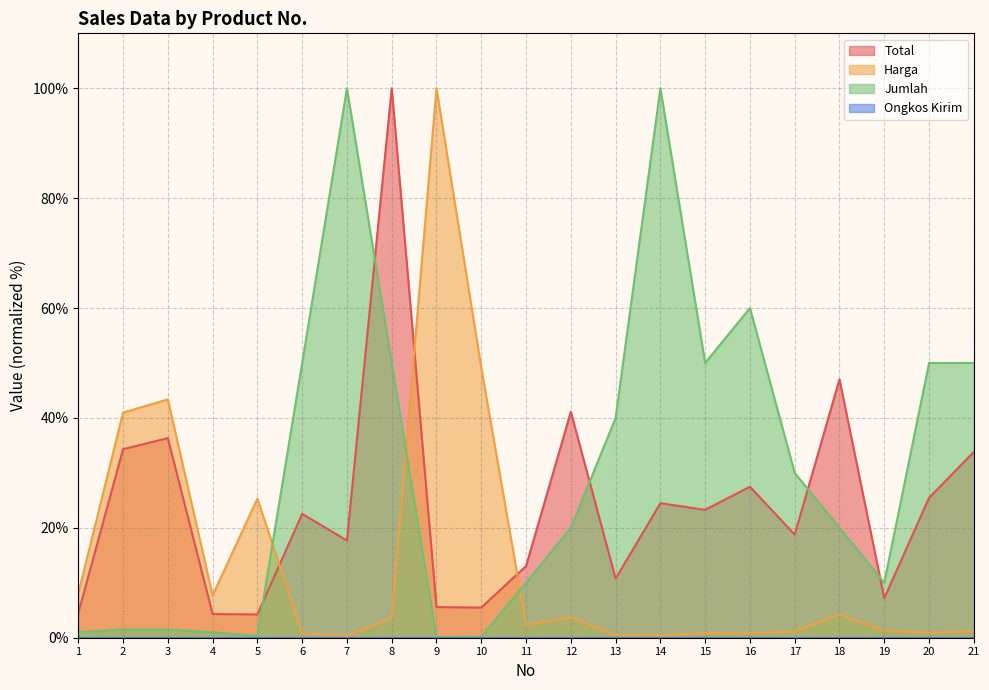

Between which two adjacent categories do Total and Jumlah first intersect?

5 and 6